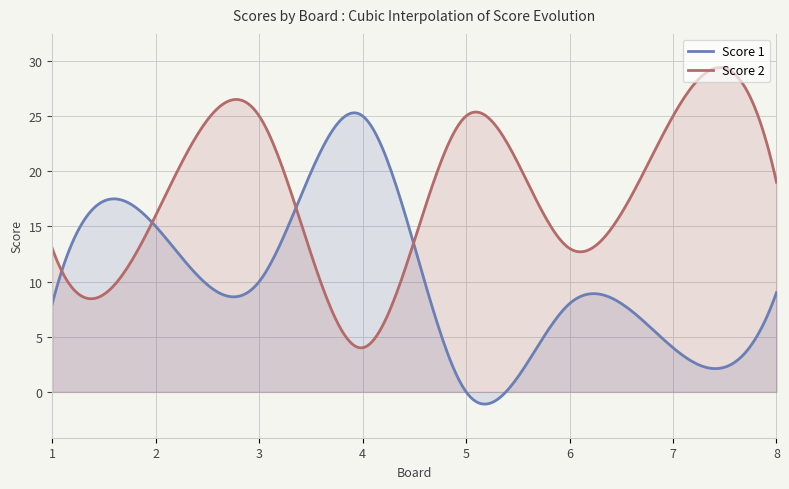

What is the difference between the second highest and second lowest values in the Score 1 series?

26.4